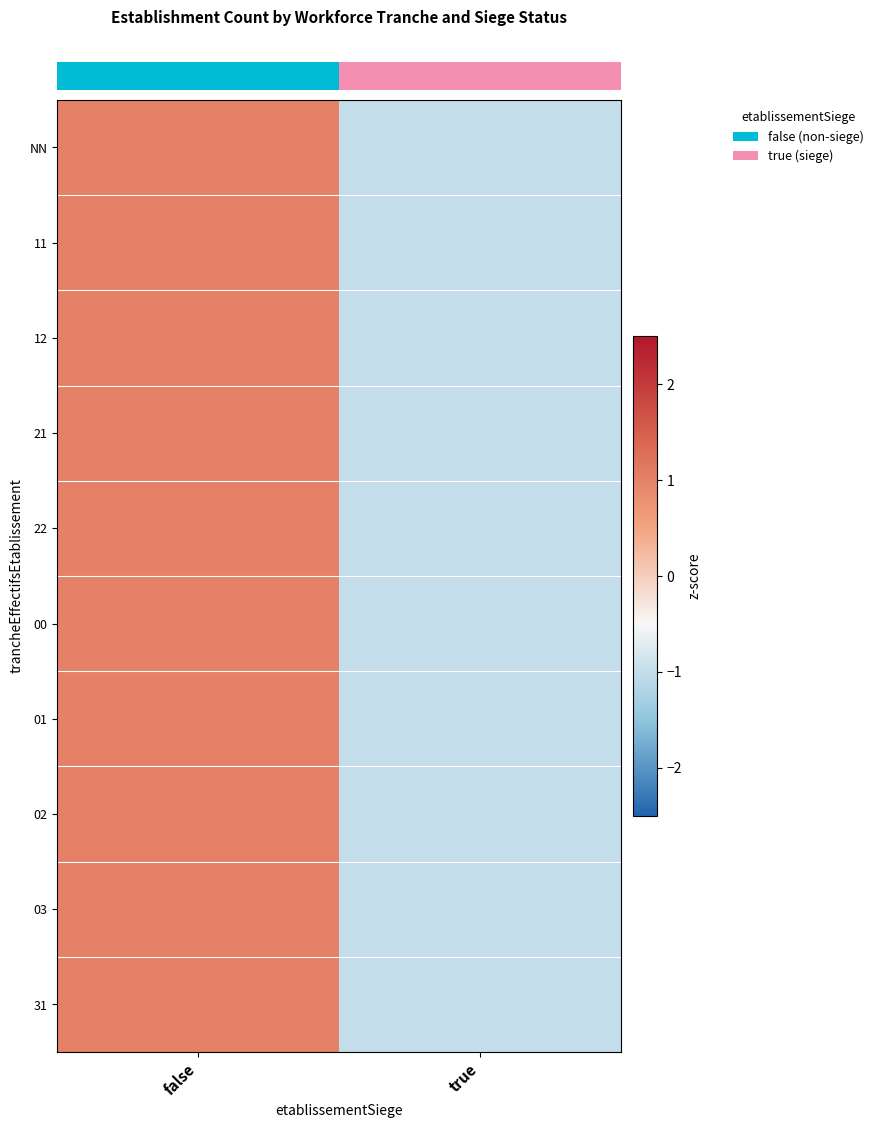

What is the maximum value shown in the chart?

312